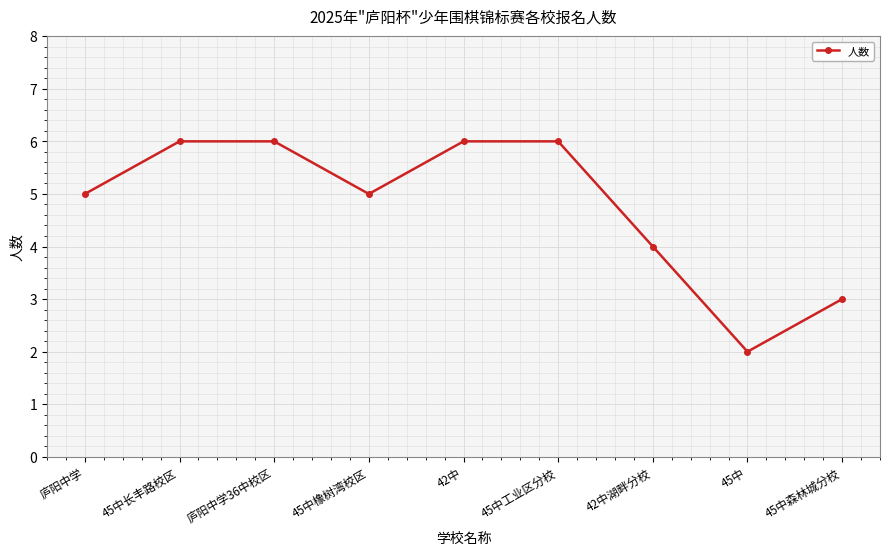

What is the difference between the values at 45中 and 45中橡树湾校区?

3